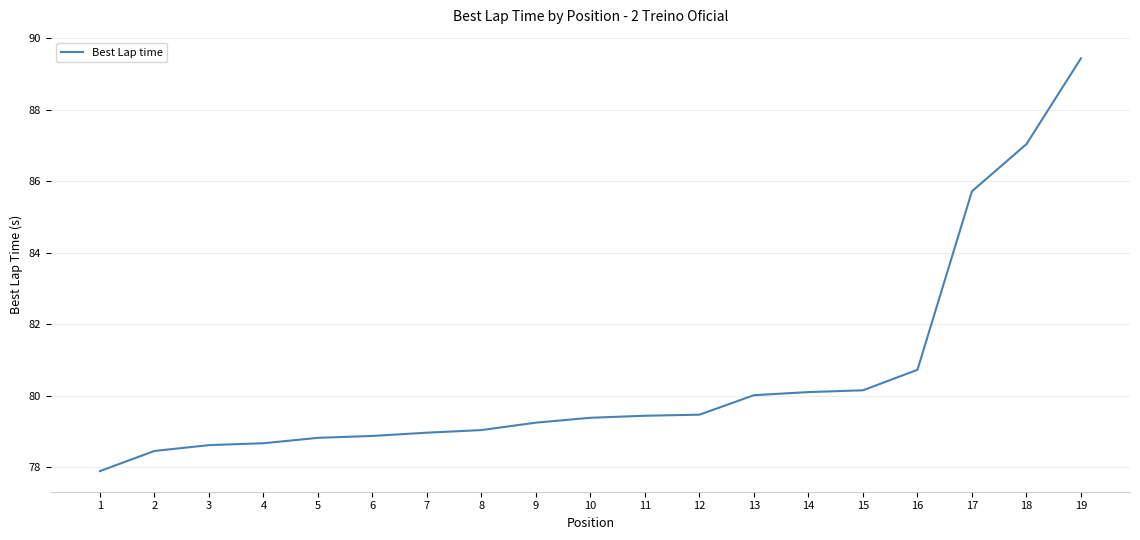

Between 16 and 5, which is larger?

16